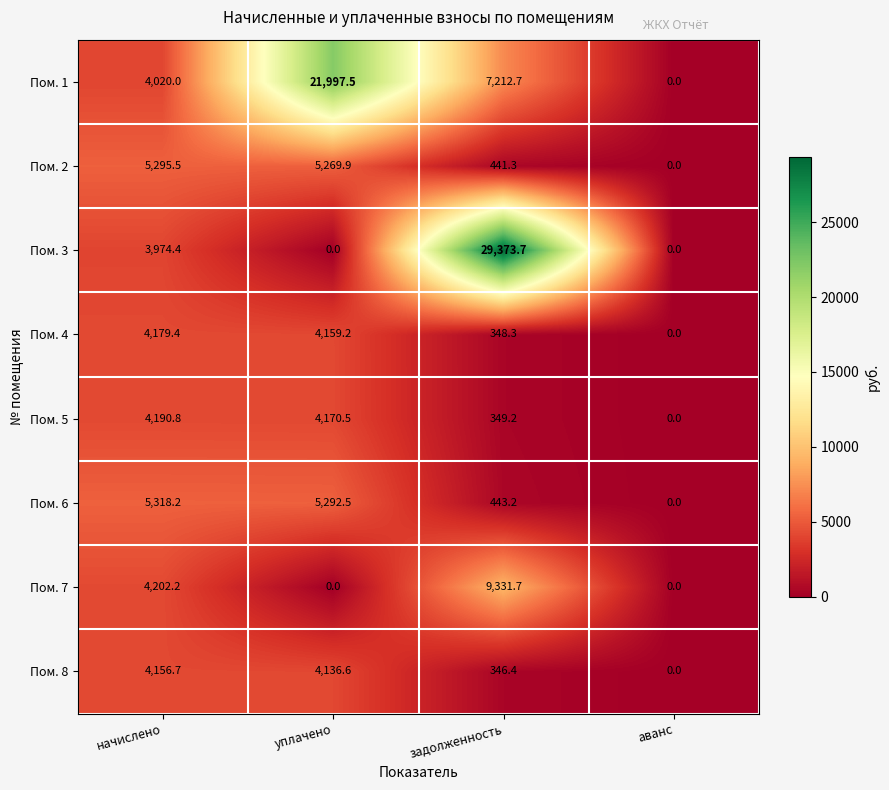

Where does the Пом. 5 series first go above 4170?

начислено